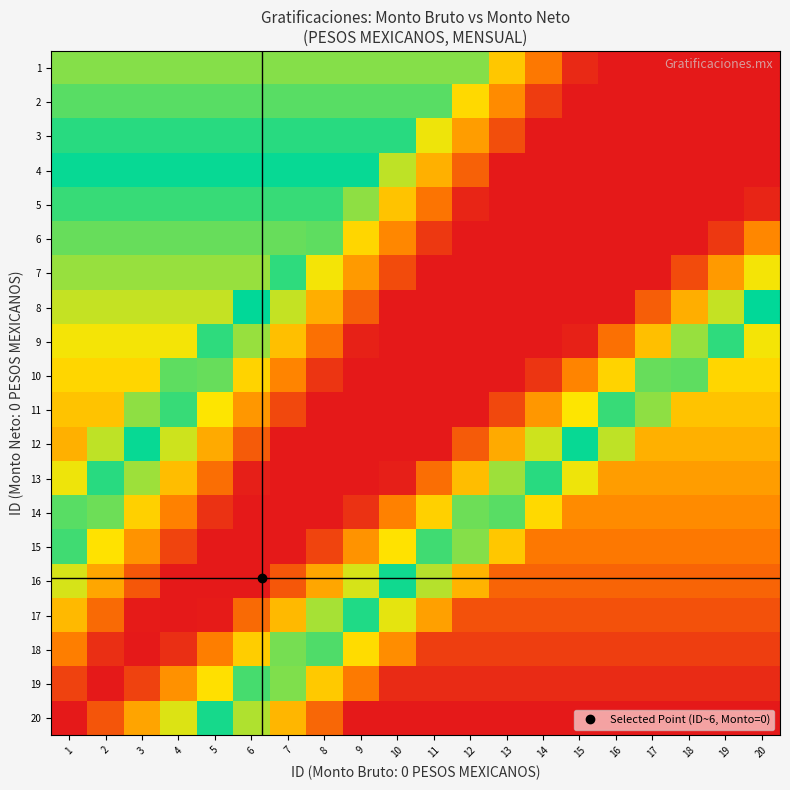

What is the total value across all series at 11?

16.7